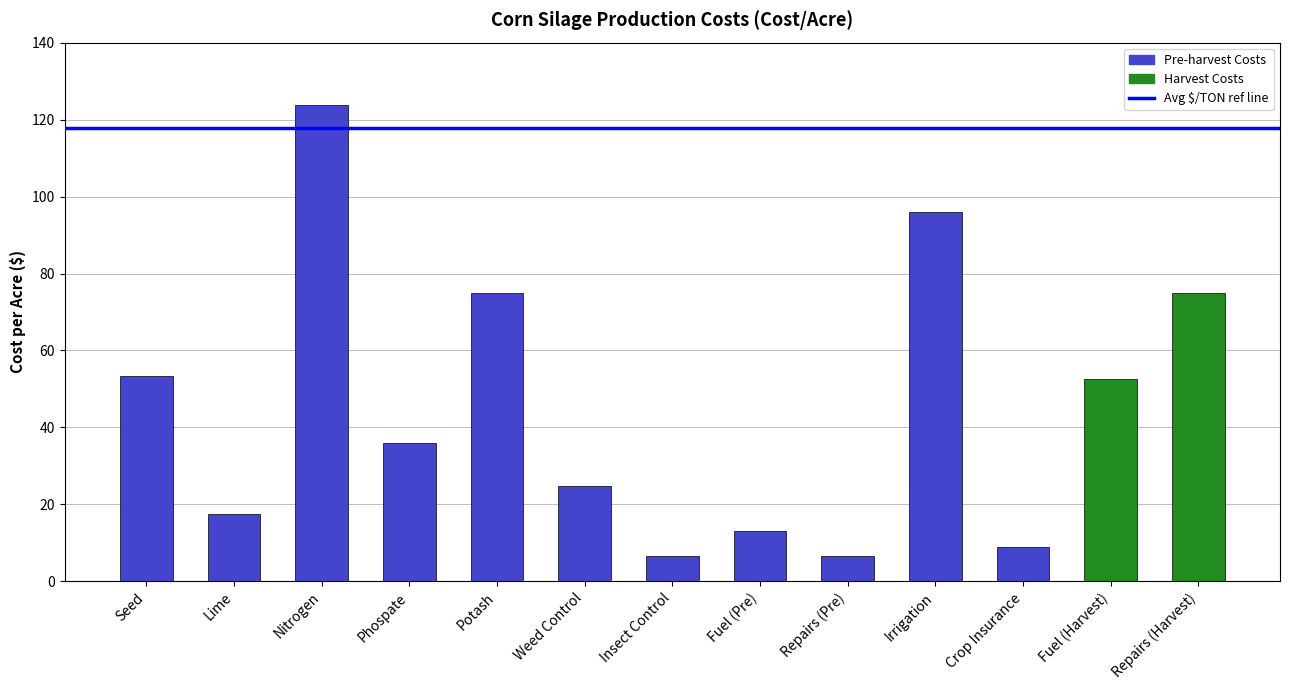

What is the sum of all values?

589.0